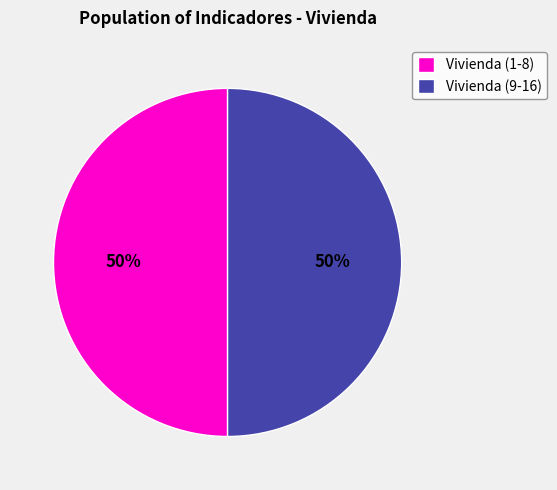

To the nearest percent, what portion does Vivienda (9-16) represent?

50%